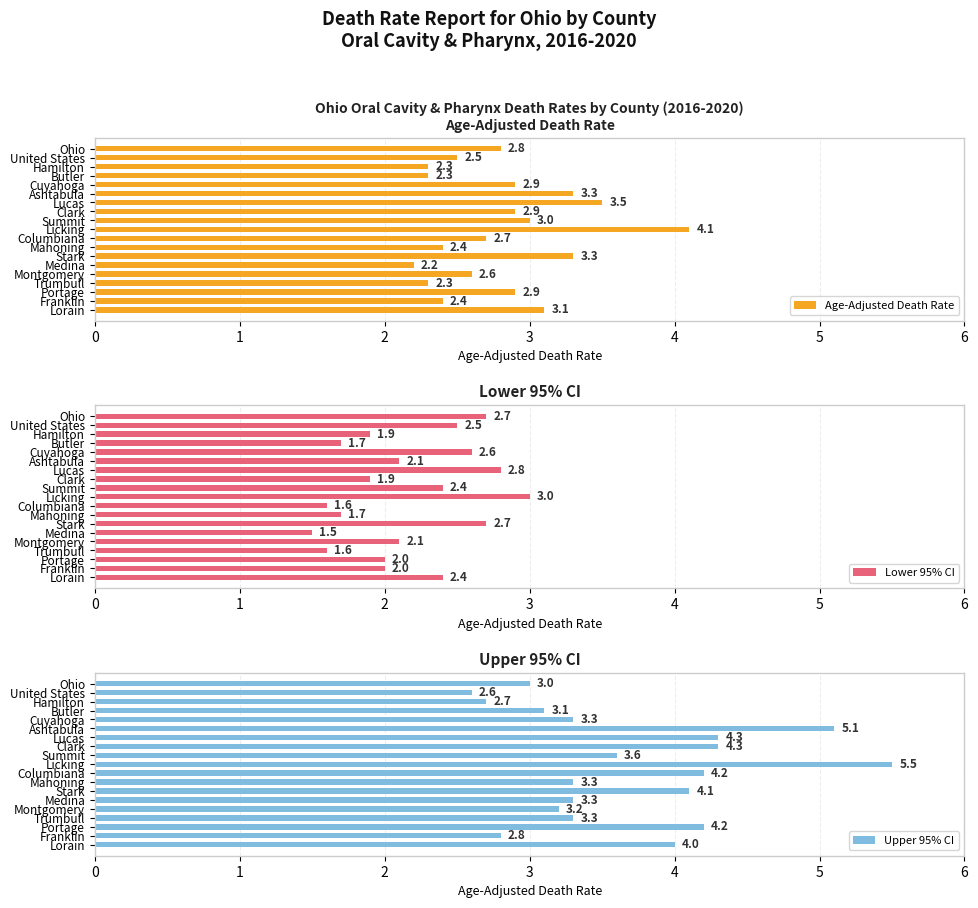

How many groups of bars are there?

19